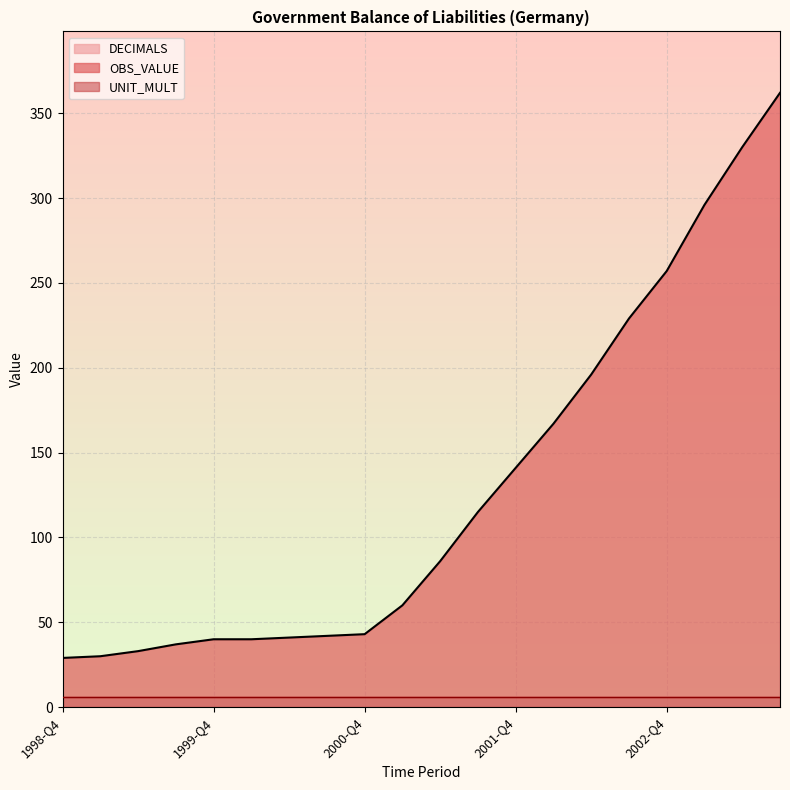

What is the label of the 4th point from the right?

2002-Q4